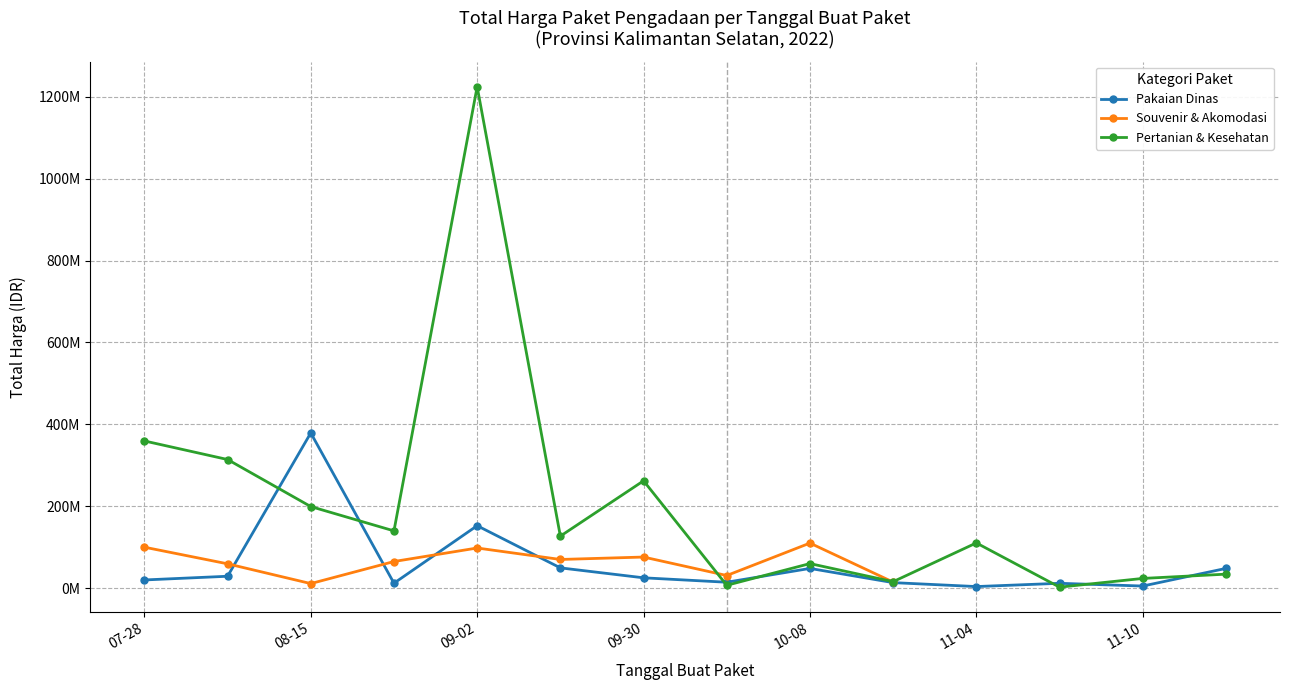

Is the value of Pakaian Dinas at 12 greater than the value of Pertanian & Kesehatan at 11-04?

No